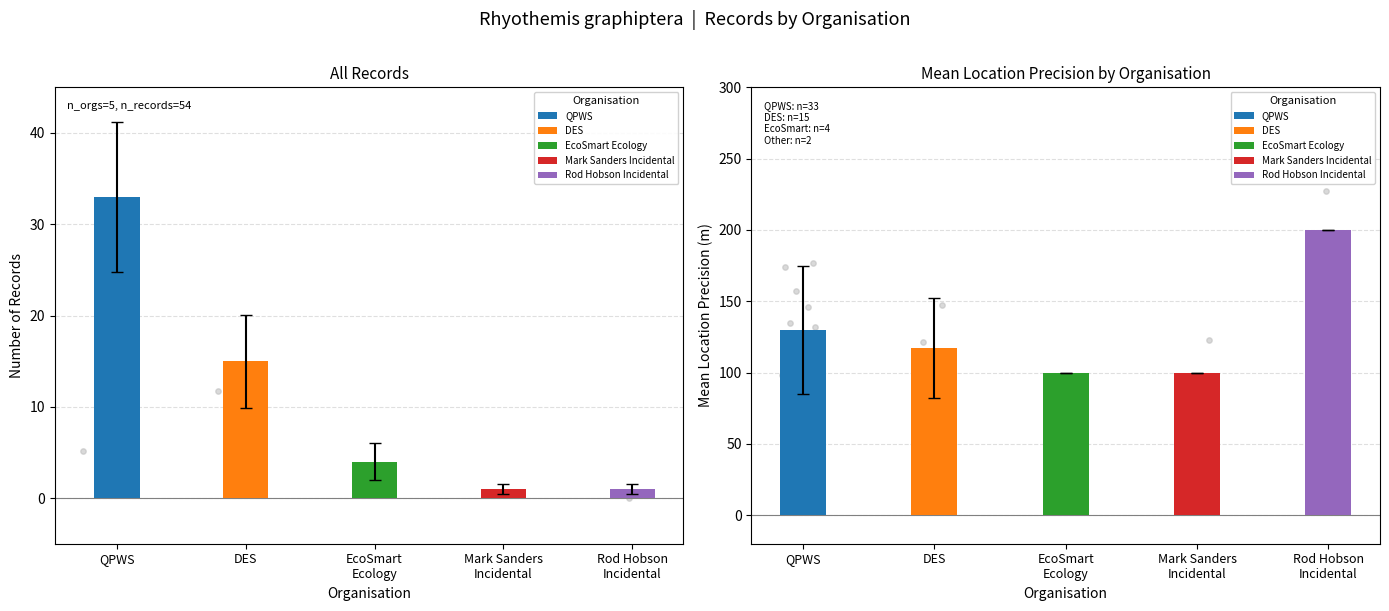

Which series has the largest total across all categories?

Mean Precision